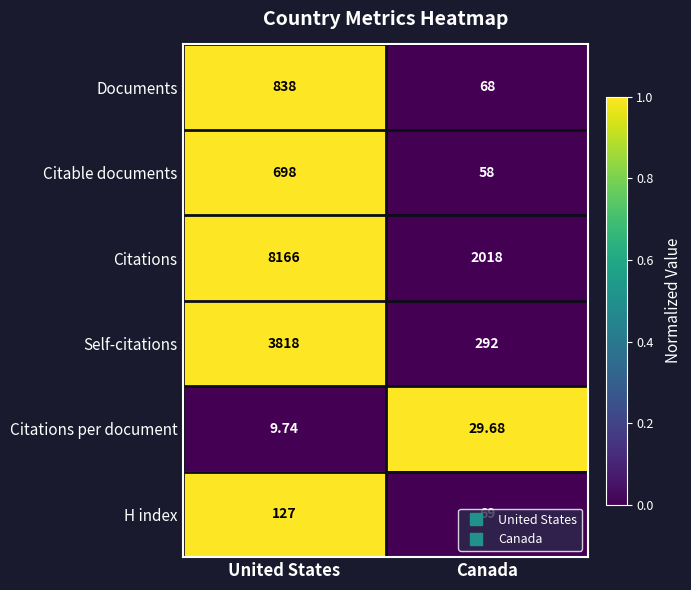

Rank the series at Canada from highest to lowest value.

Citations, Self-citations, H index, Documents, Citable documents, Citations per document